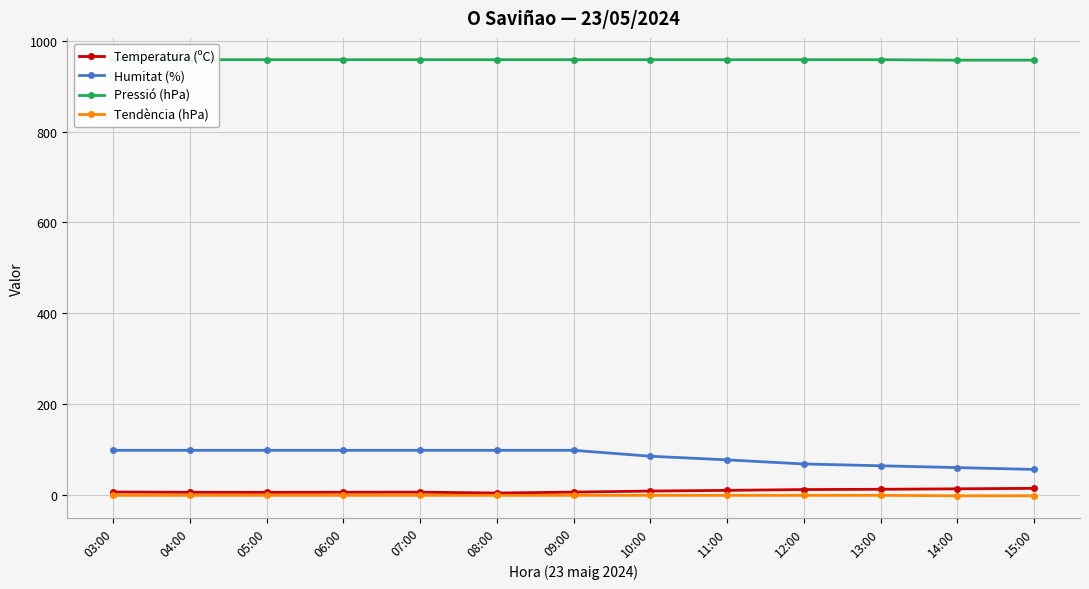

True or false: Tendència (hPa) has a value of 0.3 at 03:00.

False